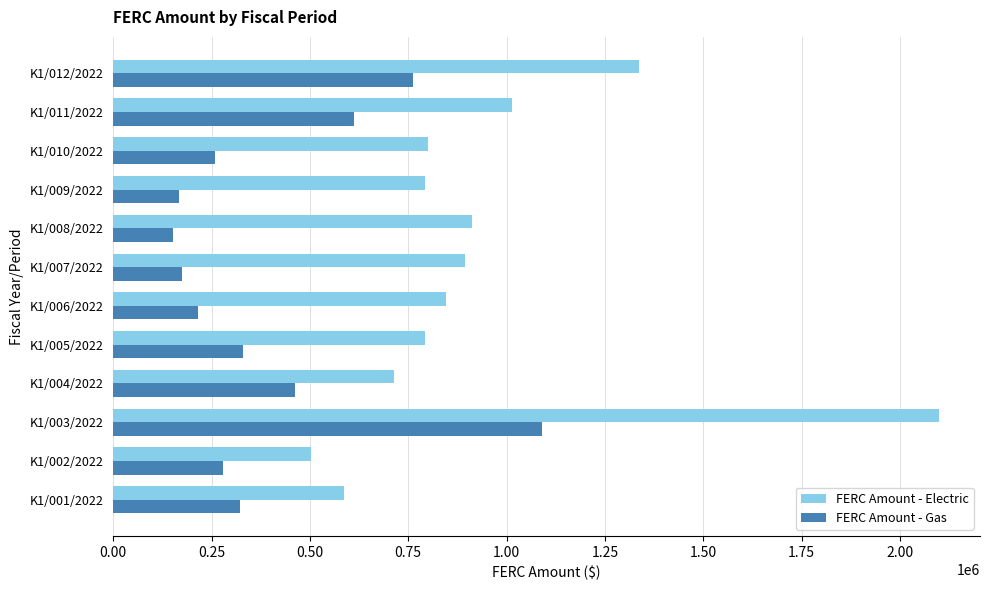

What is the smallest value displayed?

153174.0